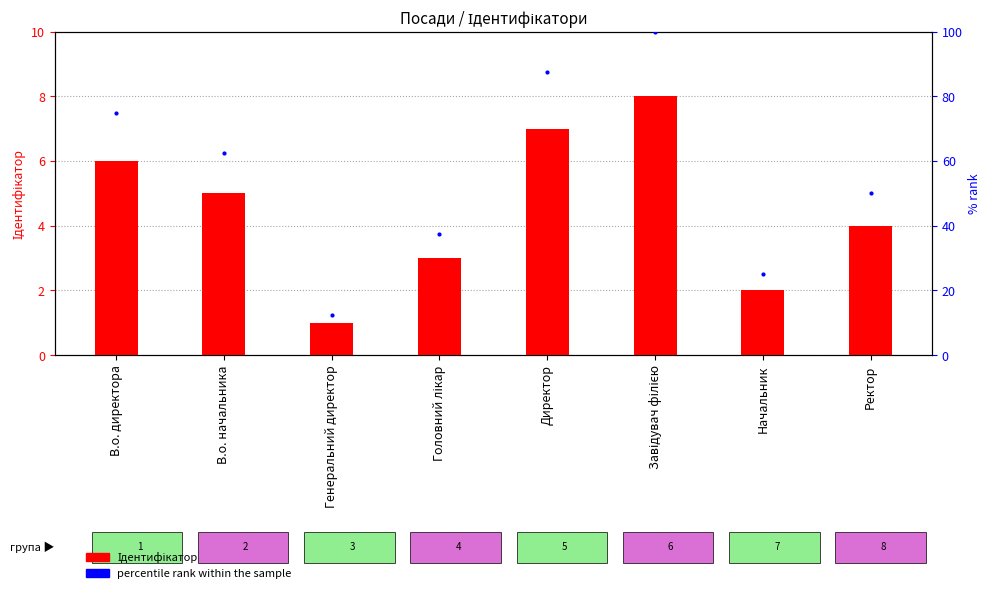

What position from the left is Ректор?

8